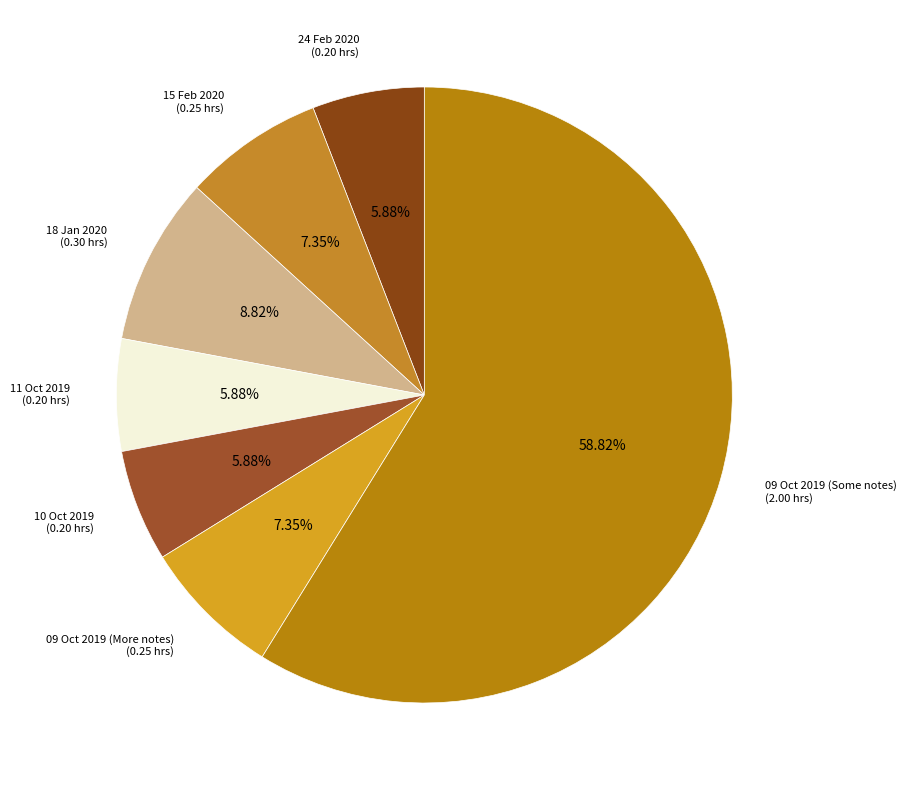

To the nearest percent, what percentage of the pie is 24 Feb 2020?

6%